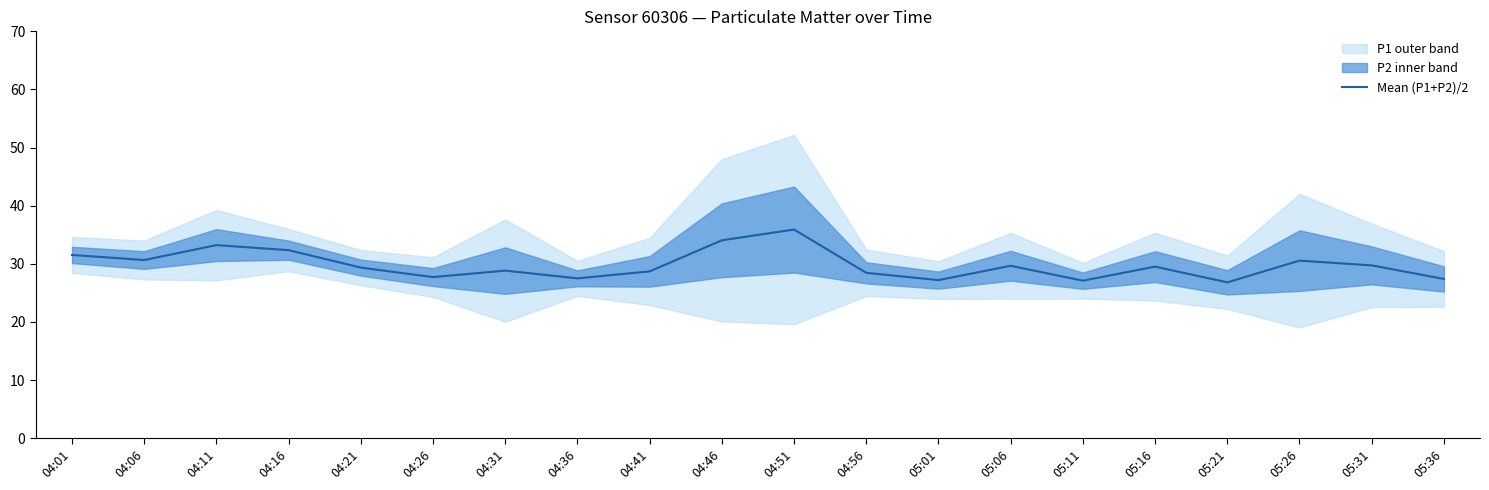

Where is the first local maximum?

04:11